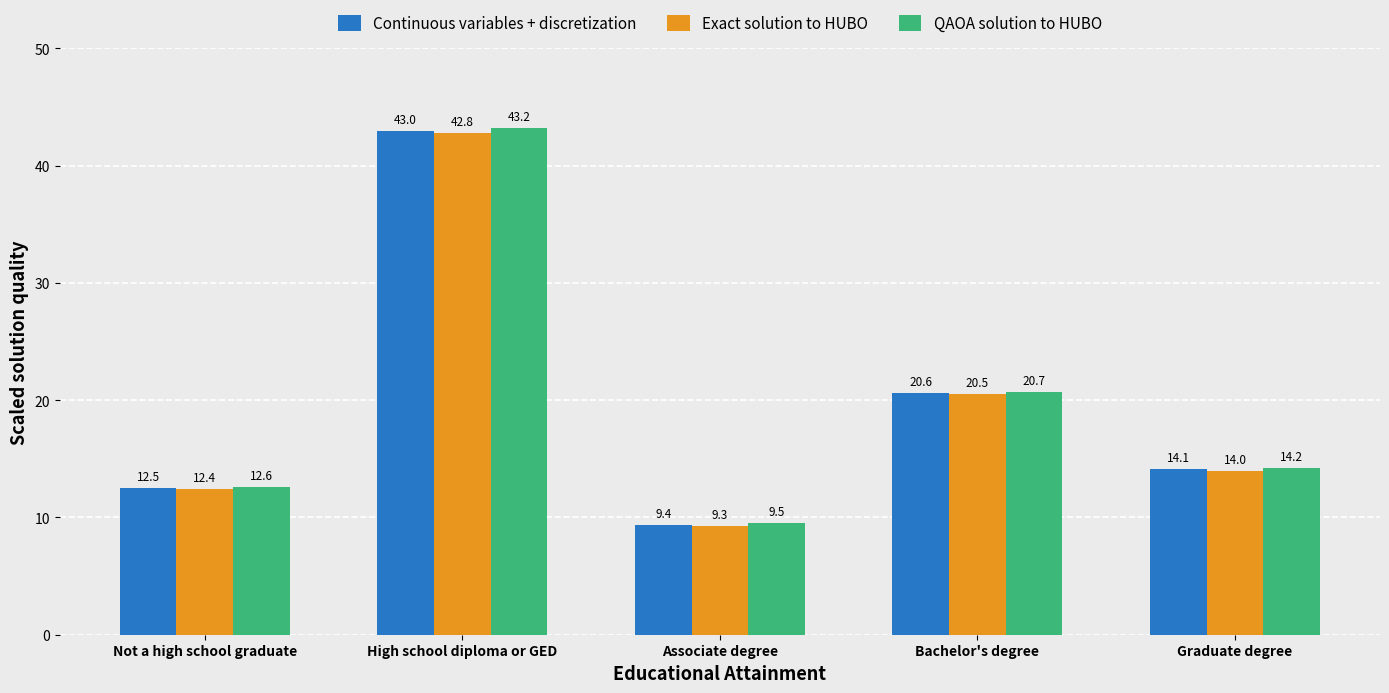

Where is QAOA solution to HUBO nearest to the value 26?

Bachelor's degree